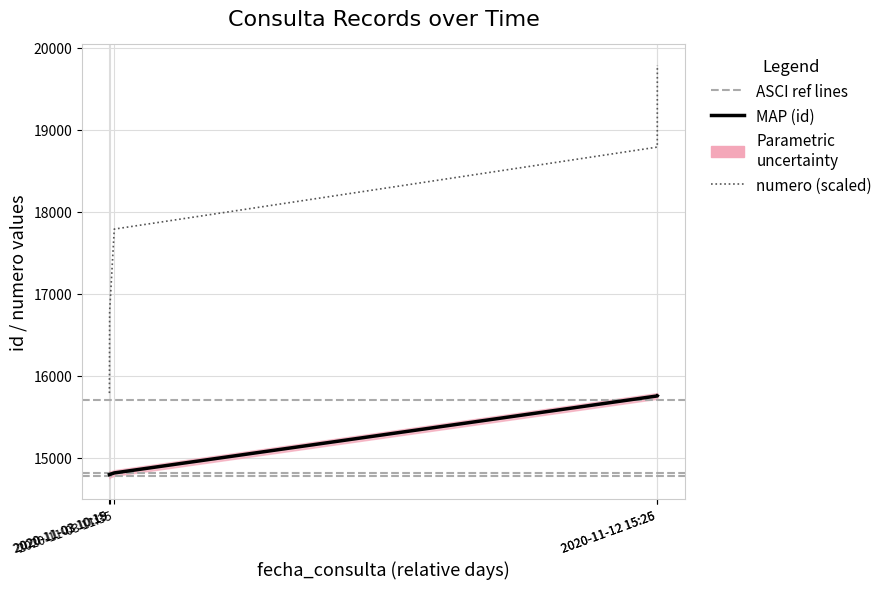

List the labels in order of MAP (id) value, smallest first.

2020-11-03 10:15, 2020-11-03 10:19, 2020-11-03 11:35, 2020-11-12 15:25, 2020-11-12 15:26